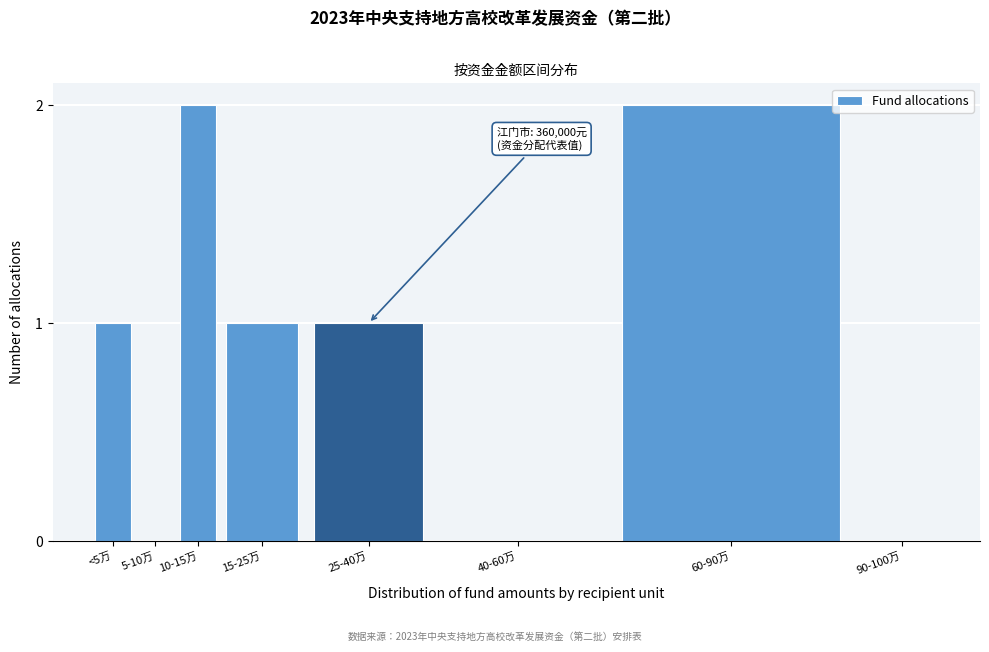

Reading left to right, what are all the values shown in this chart?

<5万=1	5-10万=0	10-15万=2	15-25万=1	25-40万=1	40-60万=0	60-90万=2	90-100万=0